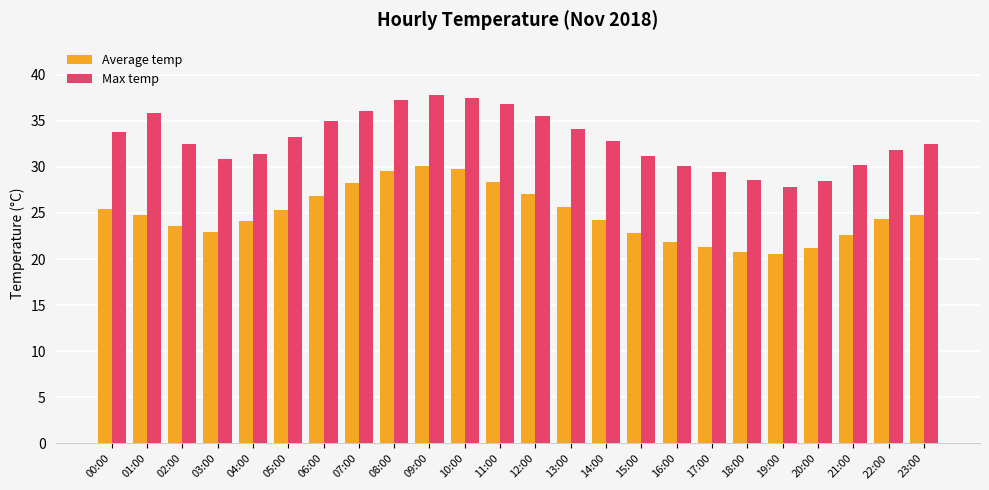

What is the total value across all series at 23:00?

57.3